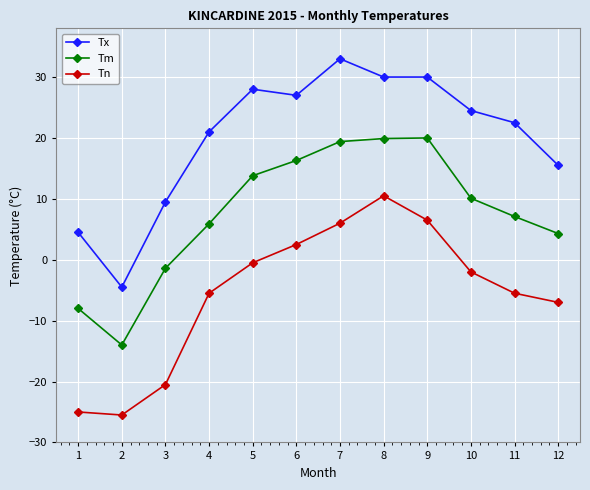

Where is the first local maximum for Tn?

8